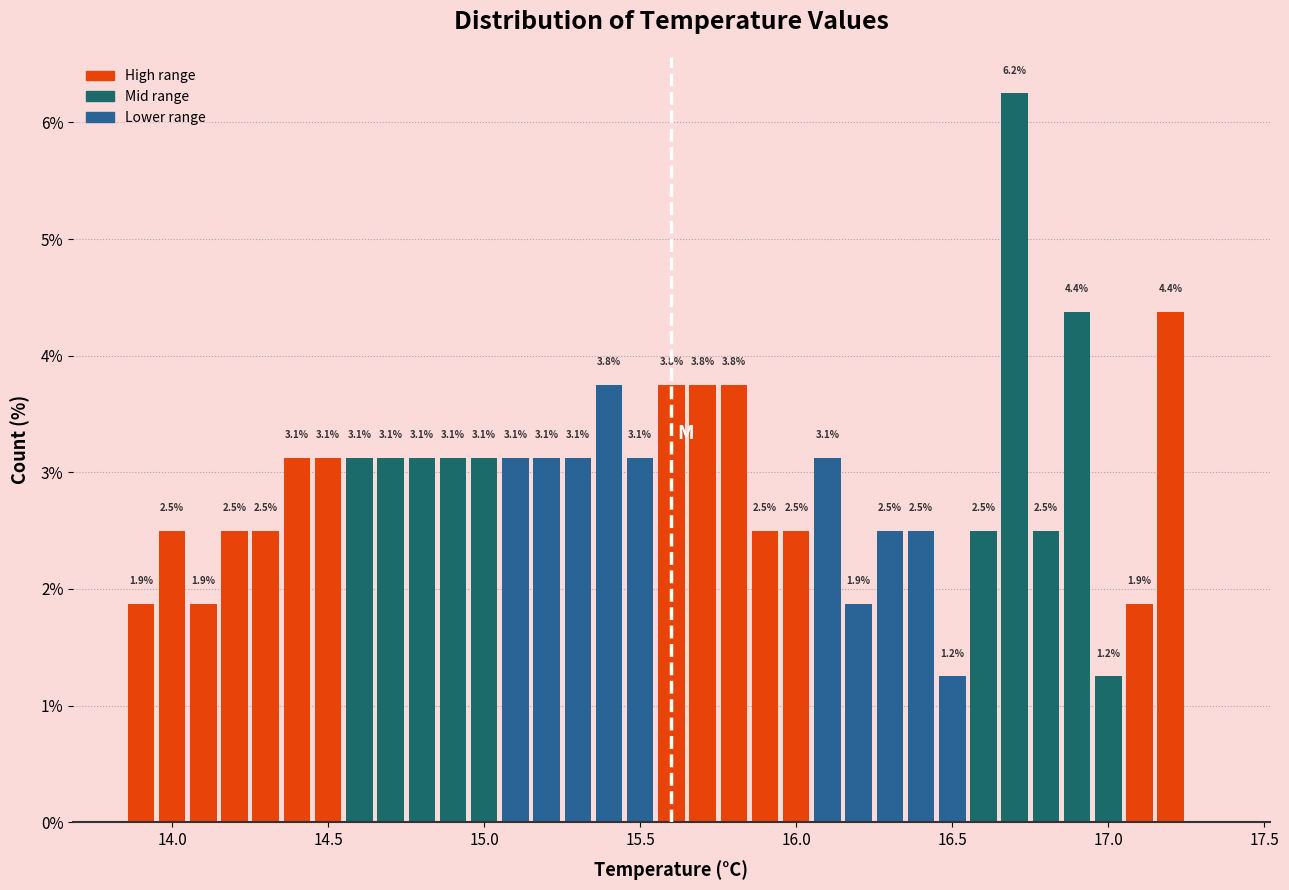

Around what value on the x-axis is the tallest bar? Give the approximate position of its centre, as read against the axis.

16.70